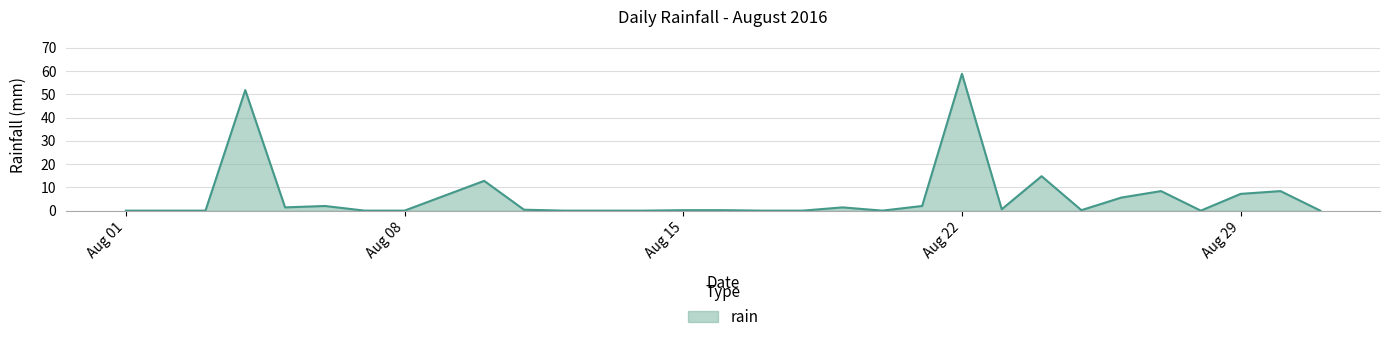

How many categories are shown in the chart?

31